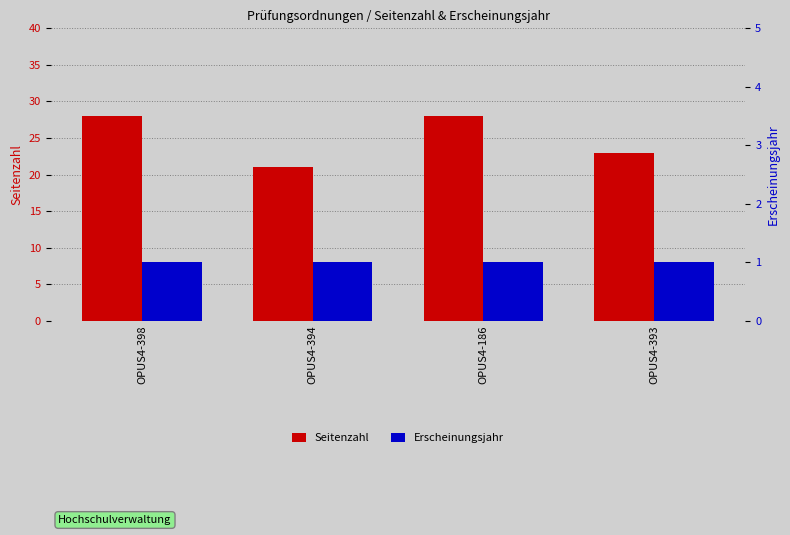

Count the Seitenzahl values in the range 23 to 28.

3